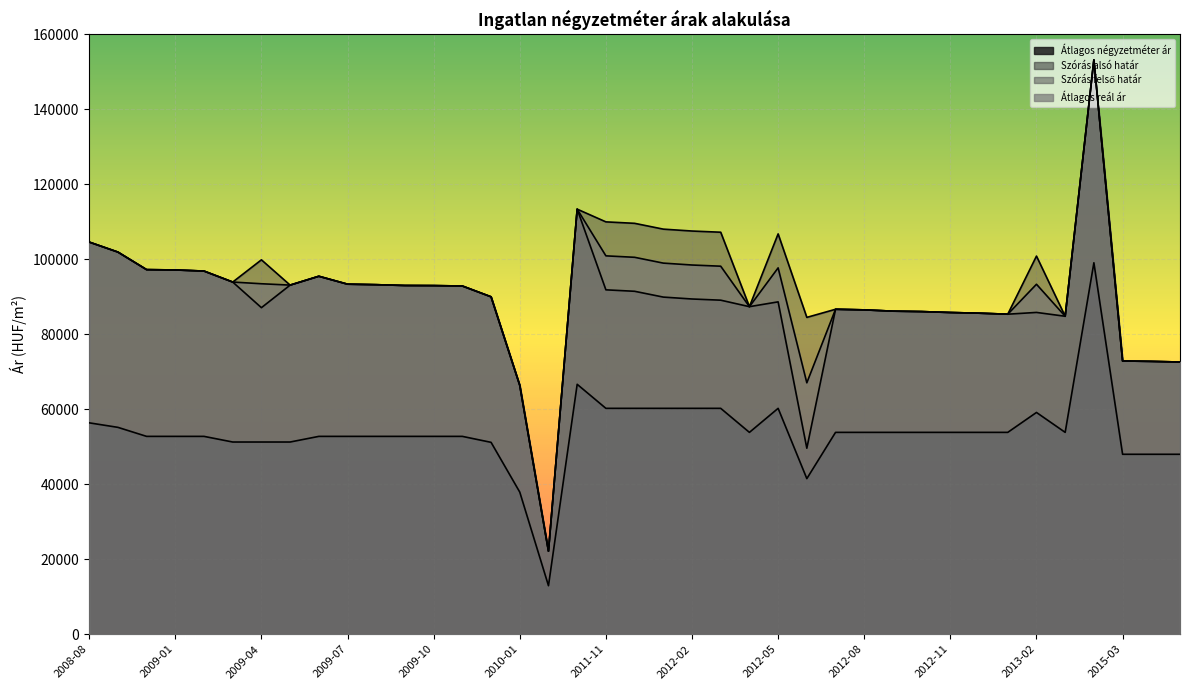

Reading left to right, what are all the values shown in this chart?

Átlagos négyzetméter ár: 2008-08=56389	2008-11=55185	2008-12=52777	2009-01=52777	2009-02=52777	2009-03=51272	2009-04=51272	2009-05=51272	2009-06=52777	2009-07=52777	2009-08=52777	2009-09=52777	2009-10=52777	2009-11=52777	2009-12=51185	2010-01=37906	2011-03=12941	2011-05=66666	2011-11=60256	2011-12=60256	2012-01=60256	2012-02=60256	2012-03=60256	2012-04=53846	2012-05=60256	2012-06=41506	2012-07=53846	2012-08=53846	2012-09=53846	2012-10=53846	2012-11=53846	2012-12=53846	2013-01=53846	2013-02=59159	2013-03=53846	2013-09=99090	2015-03=48000	2015-04=48000	2015-05=48000
Szórás alsó határ: 2008-08=104614	2008-11=101945	2008-12=97260	2009-01=97171	2009-02=96877	2009-03=93945	2009-04=87110	2009-05=93130	2009-06=95492	2009-07=93378	2009-08=93242	2009-09=93026	2009-10=92999	2009-11=92891	2009-12=90011	2010-01=66390	2011-03=22142	2011-05=113394	2011-11=91871	2011-12=91483	2012-01=89933	2012-02=89427	2012-03=89110	2012-04=87379	2012-05=88664	2012-06=49617	2012-07=86684	2012-08=86524	2012-09=86182	2012-10=86069	2012-11=85820	2012-12=85640	2013-01=85372	2013-02=85843	2013-03=84819	2013-09=153226	2015-03=72888	2015-04=72779	2015-05=72616
Szórás felső határ: 2008-08=104614	2008-11=101945	2008-12=97260	2009-01=97171	2009-02=96877	2009-03=93945	2009-04=99876	2009-05=93130	2009-06=95492	2009-07=93378	2009-08=93242	2009-09=93026	2009-10=92999	2009-11=92891	2009-12=90011	2010-01=66390	2011-03=22142	2011-05=113394	2011-11=110001	2011-12=109613	2012-01=108063	2012-02=107557	2012-03=107240	2012-04=87379	2012-05=106794	2012-06=84519	2012-07=86684	2012-08=86524	2012-09=86182	2012-10=86069	2012-11=85820	2012-12=85640	2013-01=85372	2013-02=100871	2013-03=84819	2013-09=153226	2015-03=72888	2015-04=72779	2015-05=72616
Átlagos reál ár: 2008-08=104614	2008-11=101945	2008-12=97260	2009-01=97171	2009-02=96877	2009-03=93945	2009-04=93493	2009-05=93130	2009-06=95492	2009-07=93378	2009-08=93242	2009-09=93026	2009-10=92999	2009-11=92891	2009-12=90011	2010-01=66390	2011-03=22142	2011-05=113394	2011-11=100936	2011-12=100548	2012-01=98998	2012-02=98492	2012-03=98175	2012-04=87379	2012-05=97729	2012-06=67068	2012-07=86684	2012-08=86524	2012-09=86182	2012-10=86069	2012-11=85820	2012-12=85640	2013-01=85372	2013-02=93357	2013-03=84819	2013-09=153226	2015-03=72888	2015-04=72779	2015-05=72616